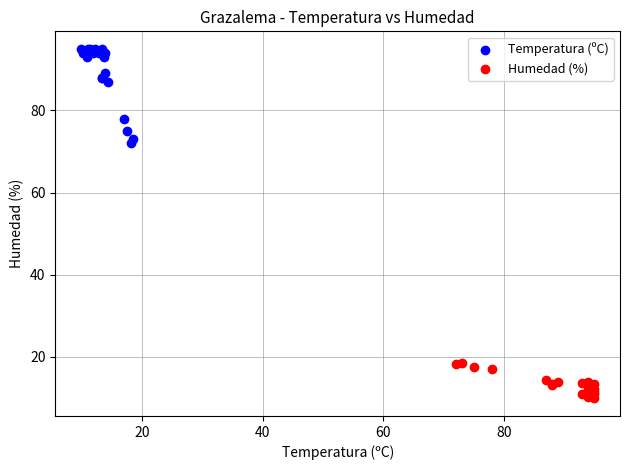

Which series reaches the maximum Y coordinate?

Temperatura (ºC)